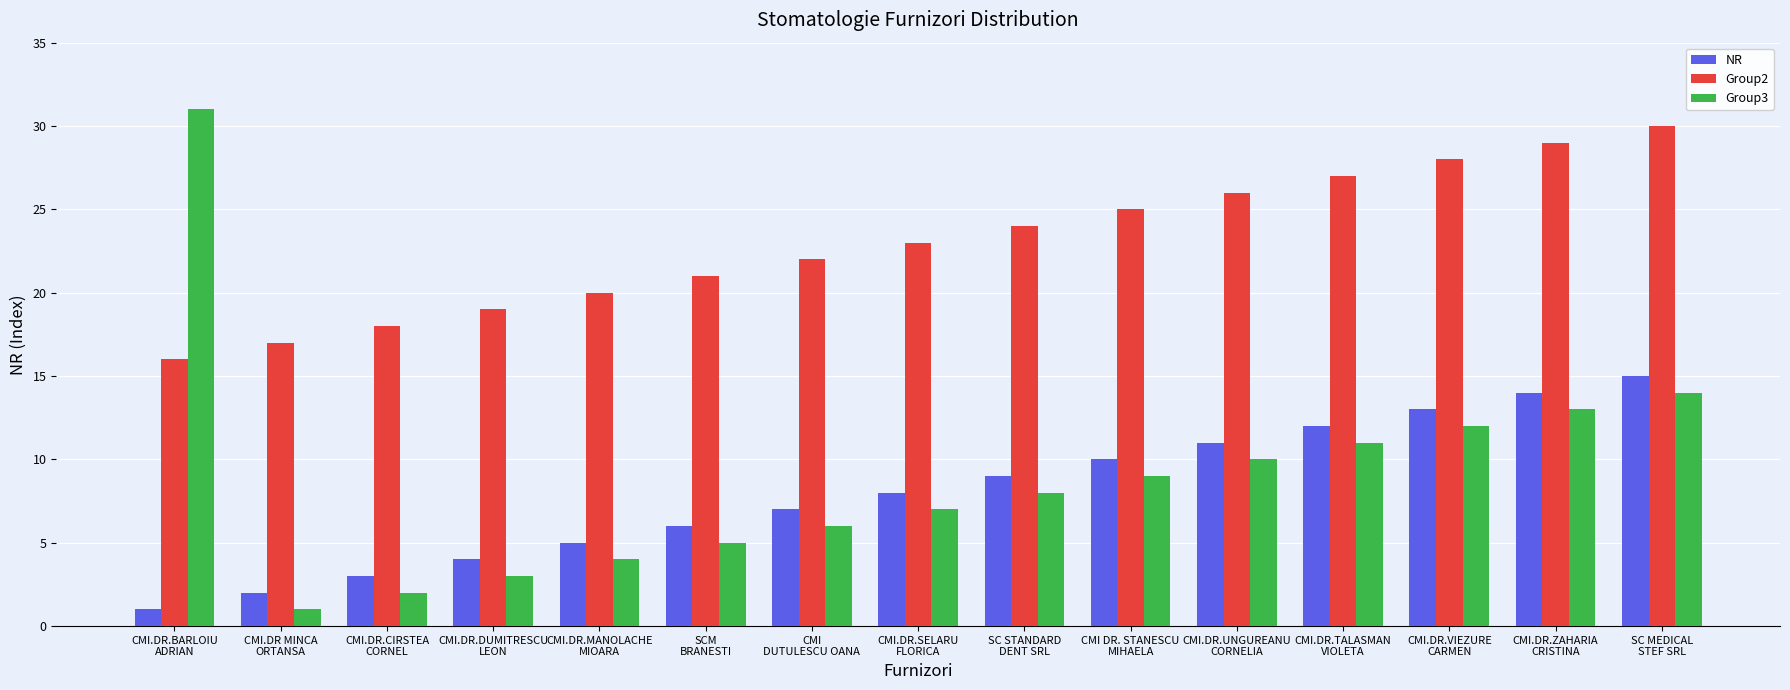

What is the sum of the Group2 values at CMI.DR.ZAHARIA
CRISTINA and CMI.DR.BARLOIU
ADRIAN?

45